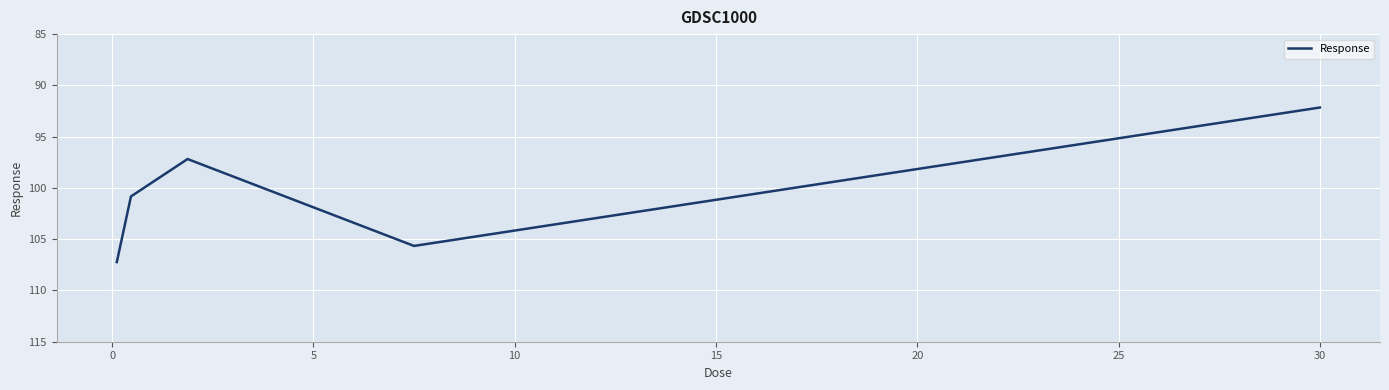

How many values are below 100?

2